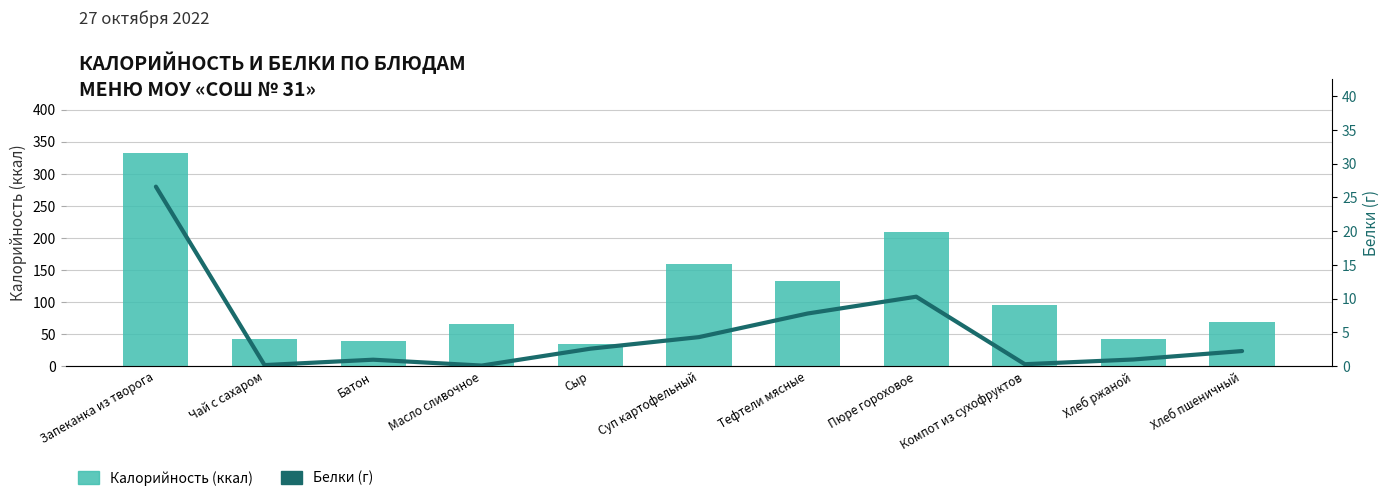

List the series in order of their peak value, lowest first.

Белки (г), Калорийность (ккал)